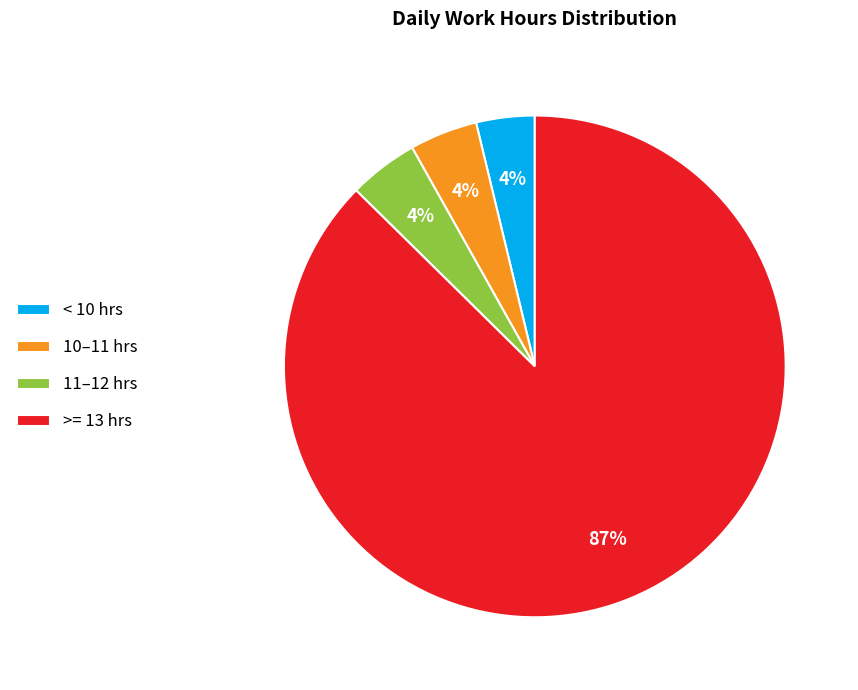

To the nearest percent, what is the difference between the largest and smallest slice percentages?

84%